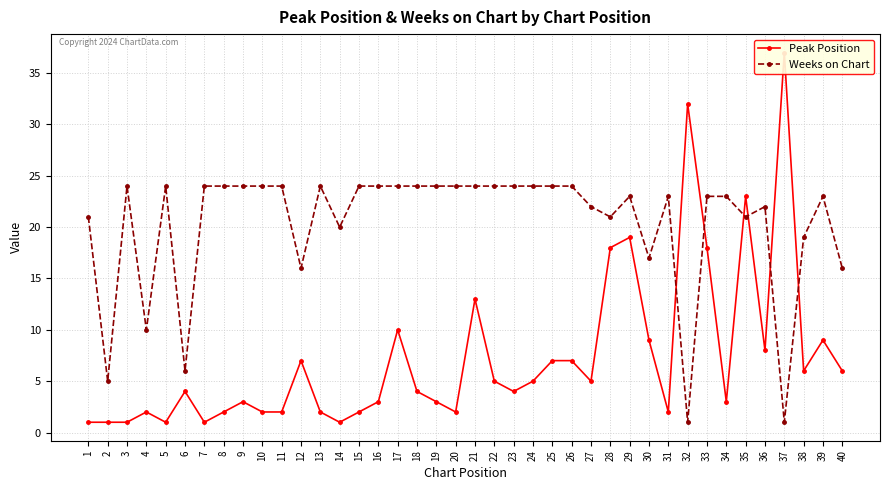

At how many categories does at least one series exceed 23?

22